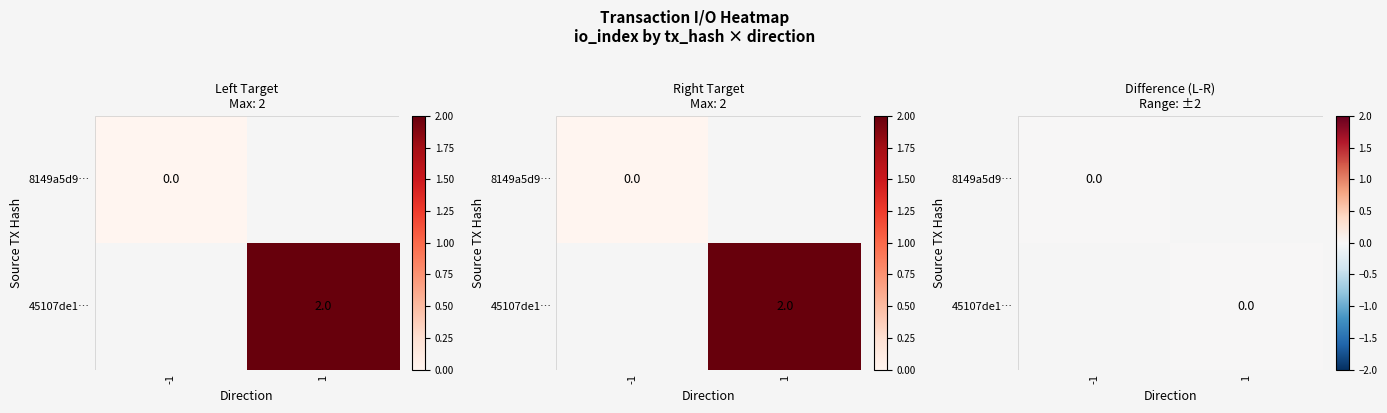

List the series in order of their overall mean, lowest first.

8149a5d94c52bad6feed1b44231fb1fd299fe4e, 45107de108e03861e2ff5bf20d4abe6c8fb12b7